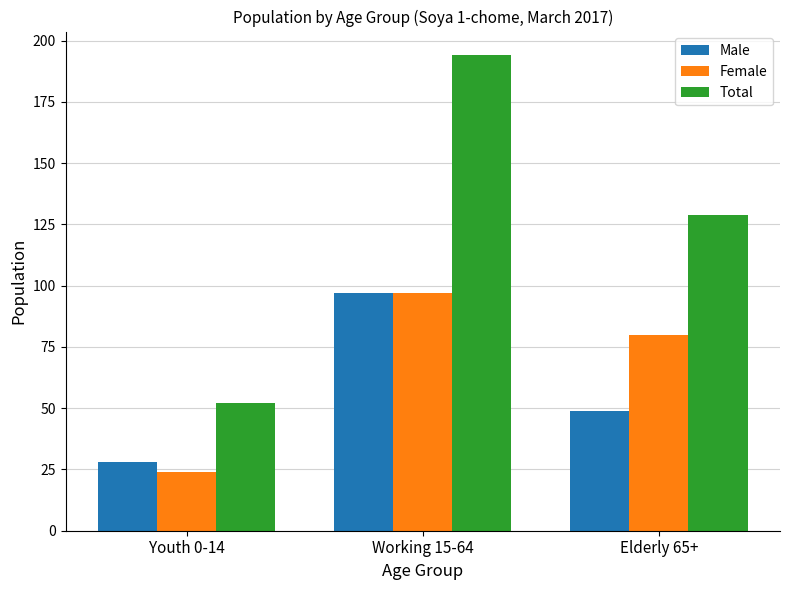

What is the sum of the Female values at Elderly 65+ and Working 15-64?

177